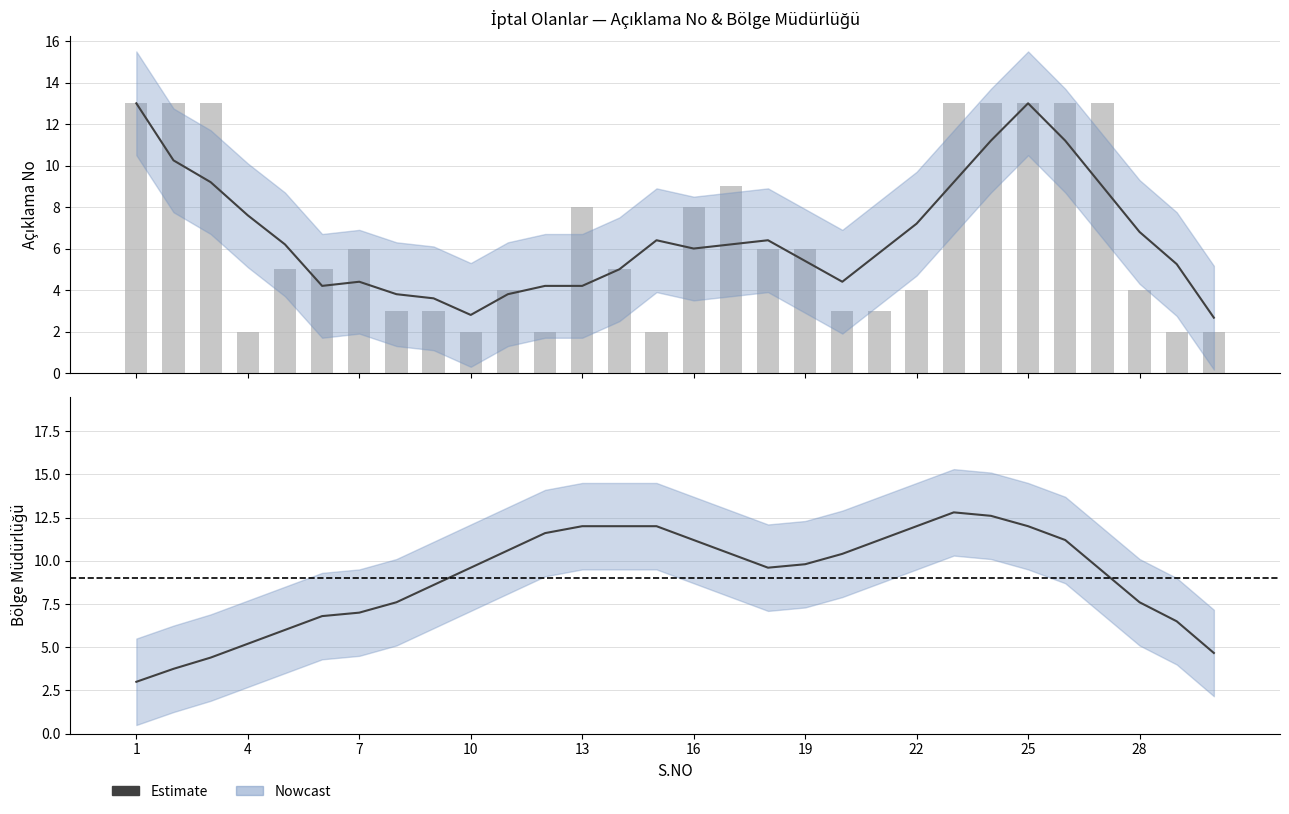

What is the average value?

9.1